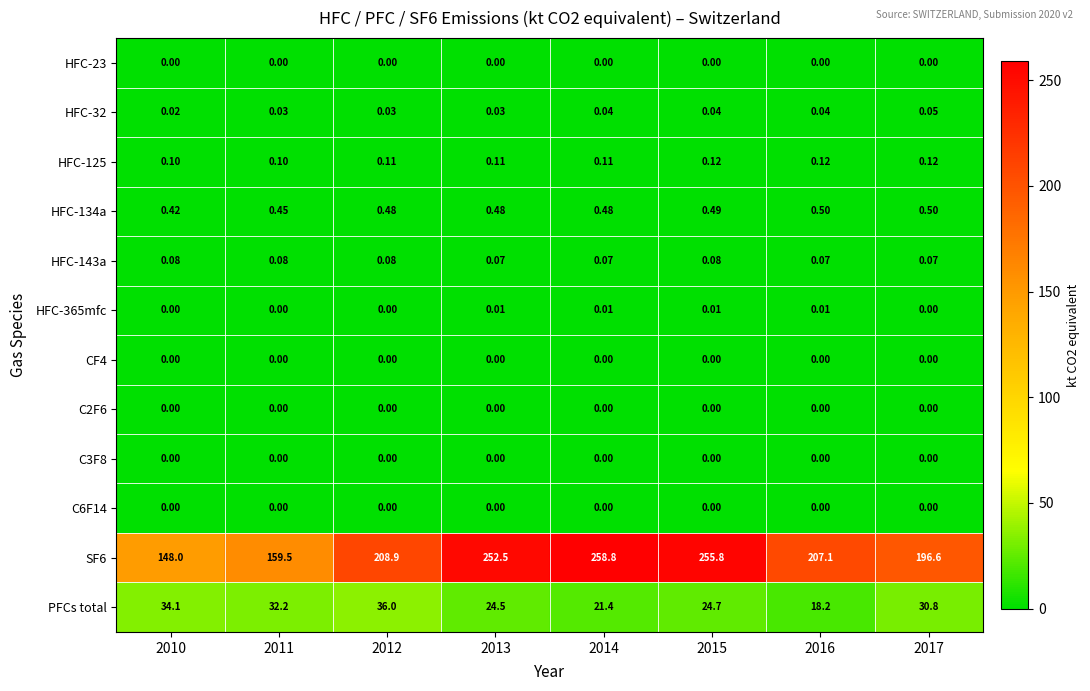

At how many categories does at least one series exceed 218?

3